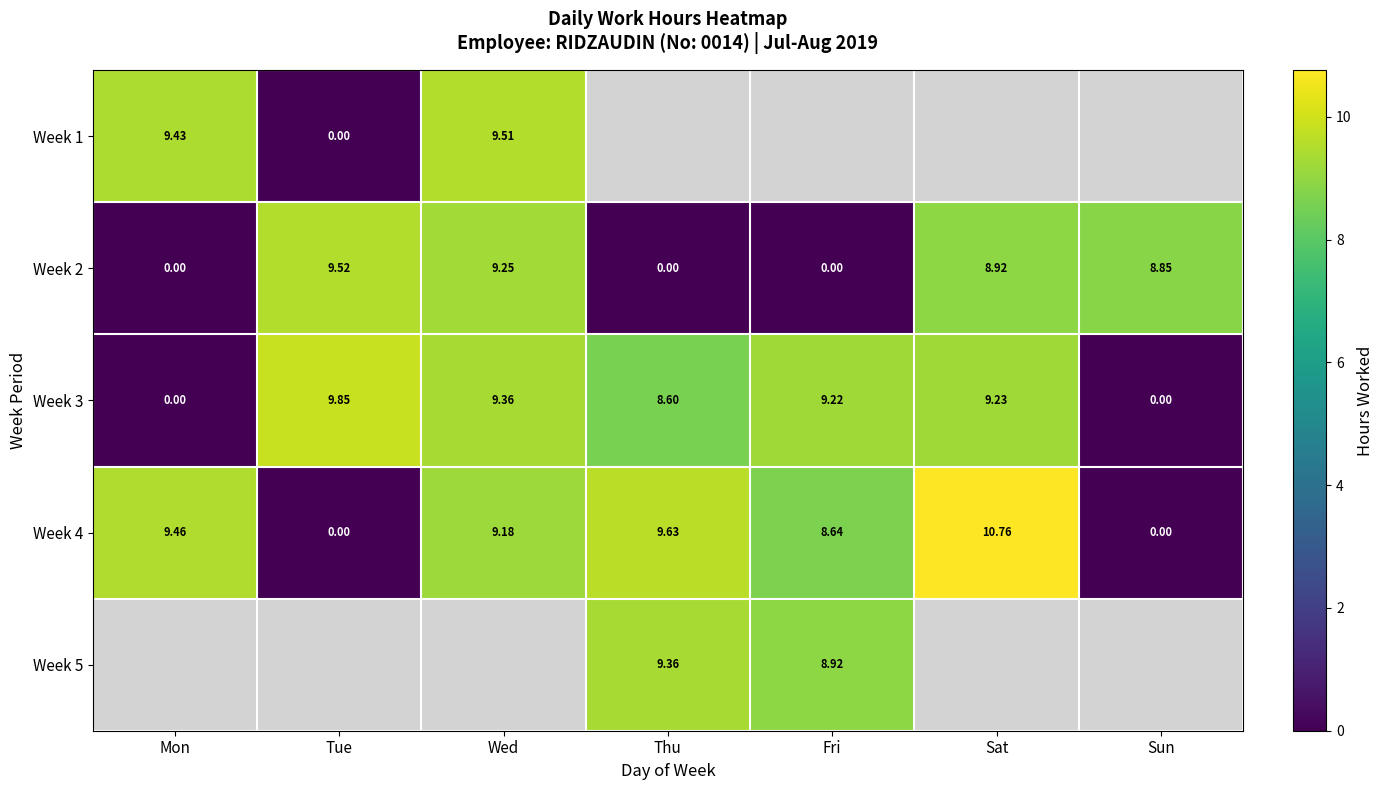

The Week 4 series shows 13.0 at Thu. True or false?

False